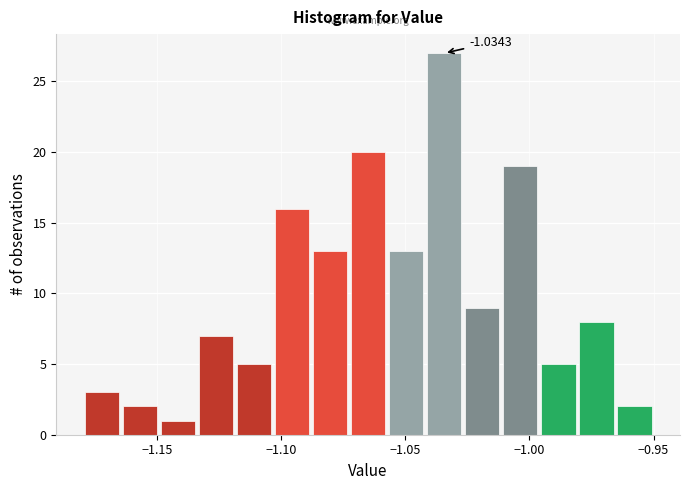

Read against the x-axis, roughly where is the centre of the tallest bar?

-1.035